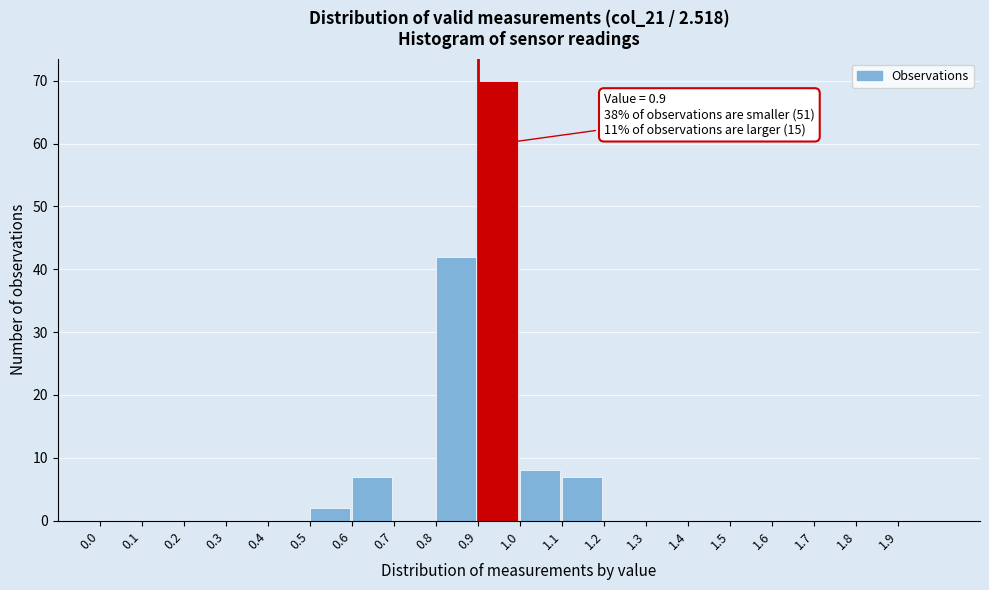

Over which range of the x-axis is the bar tallest?

0.9 to 1.0